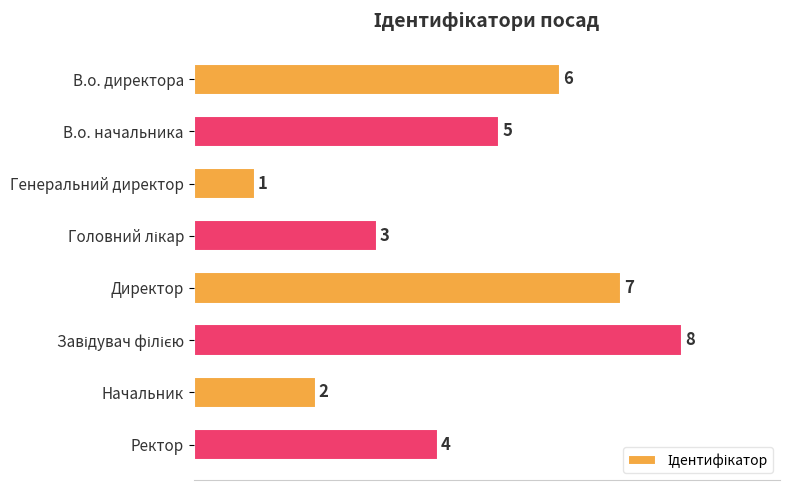

The chart shows a value of 7 at Директор. True or false?

True